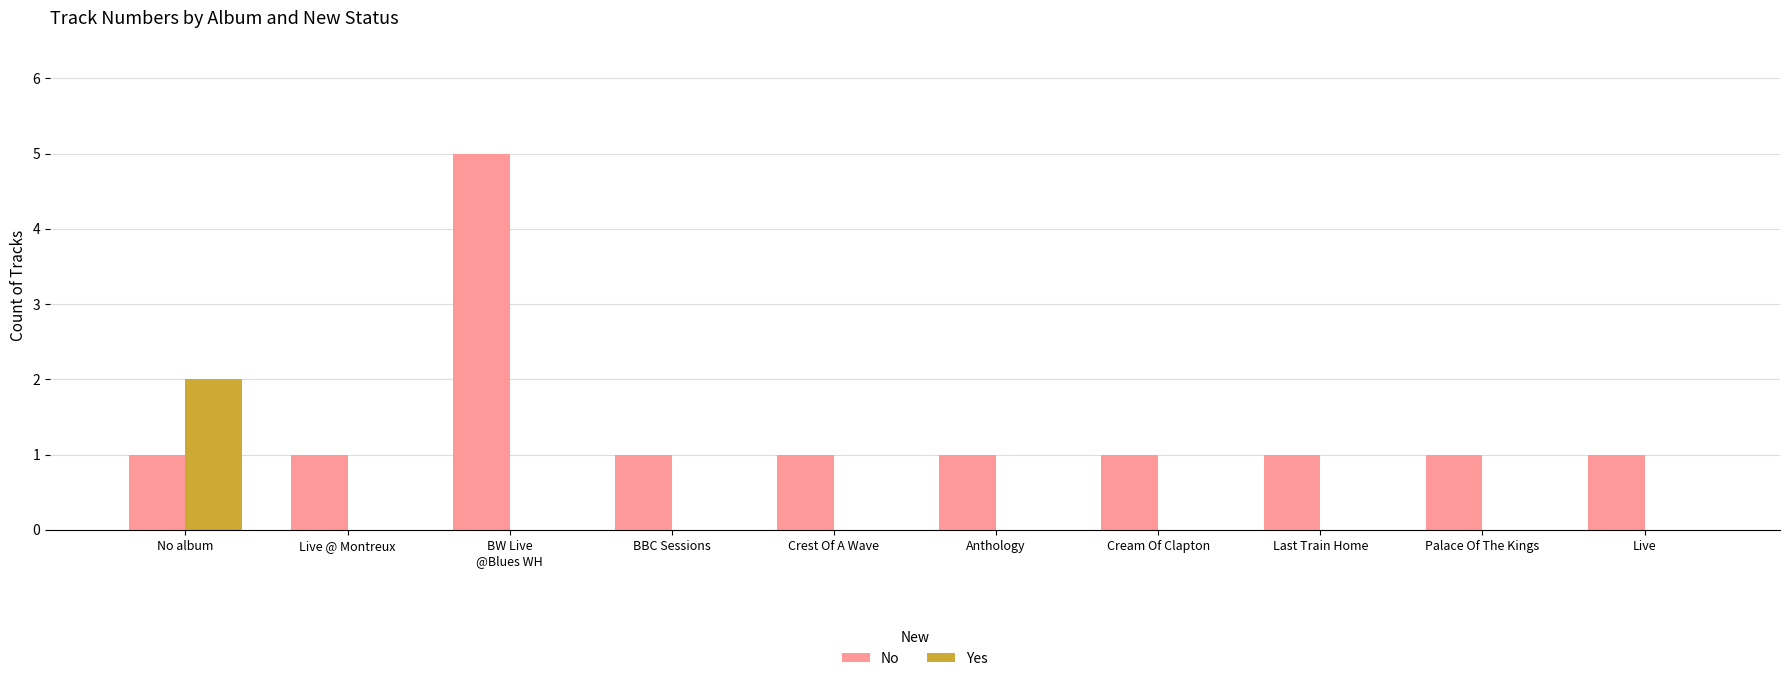

Reading left to right, list all the values displayed in this chart.

No: 1	1	5	1	1	1	1	1	1	1
Yes: 2	0	0	0	0	0	0	0	0	0